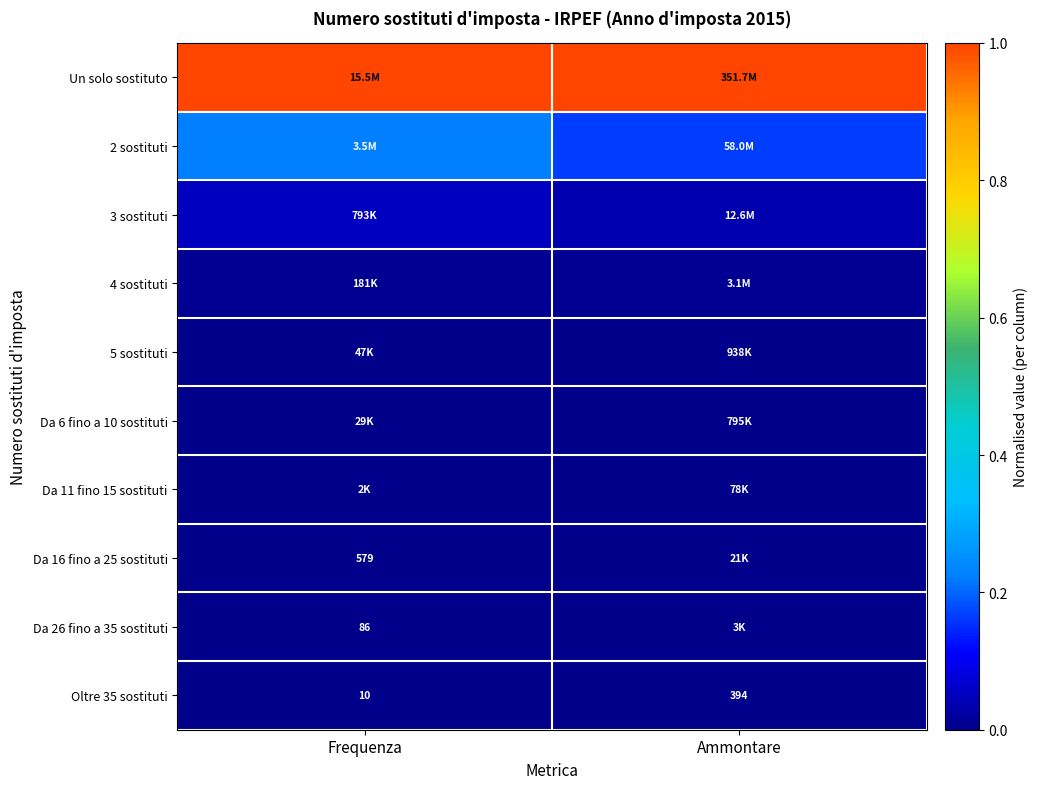

Which has a higher value, Ammontare or Frequenza?

Ammontare